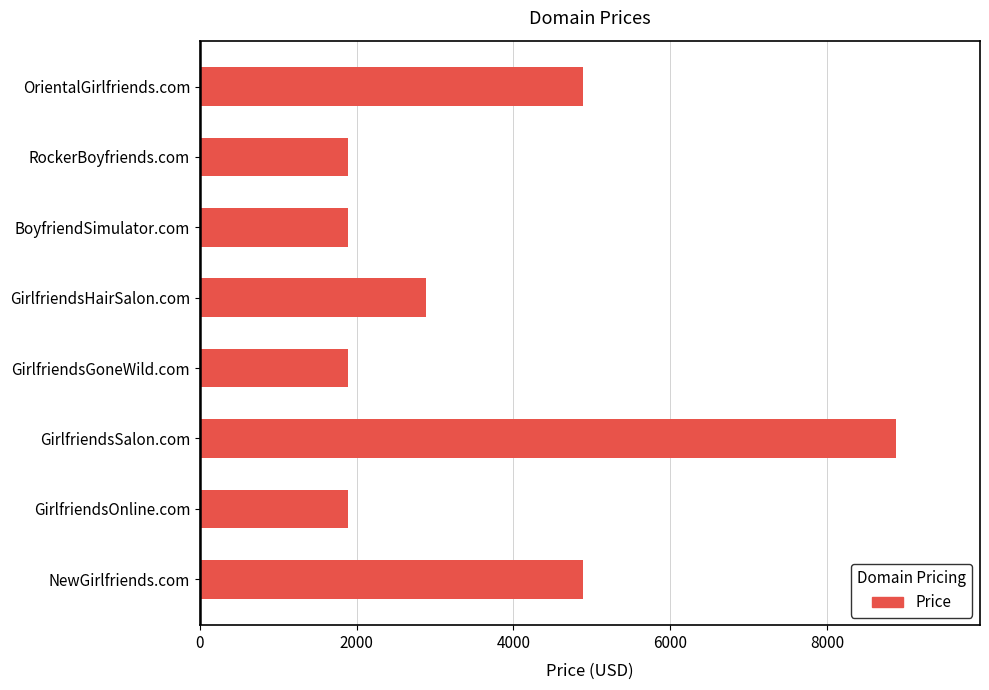

Reading bottom to top, list all the values displayed in this chart.

4888	1888	8888	1888	2888	1888	1888	4888